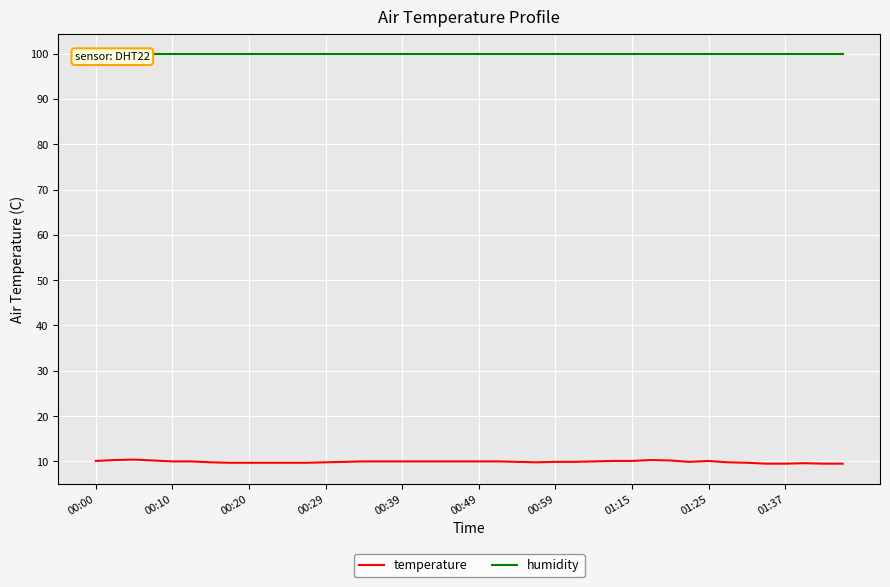

Reading left to right, what are all the values shown in this chart?

temperature: 10.1	10.3	10.4	10.2	10.0	10.0	9.8	9.7	9.7	9.7	9.7	9.7	9.8	9.9	10.0	10.0	10.0	10.0	10.0	10.0	10.0	10.0	9.9	9.8	9.9	9.9	10.0	10.1	10.1	10.3	10.2	9.9	10.1	9.8	9.7	9.5	9.5	9.6	9.5	9.5
humidity: 99.9	99.9	99.9	99.9	99.9	99.9	99.9	99.9	99.9	99.9	99.9	99.9	99.9	99.9	99.9	99.9	99.9	99.9	99.9	99.9	99.9	99.9	99.9	99.9	99.9	99.9	99.9	99.9	99.9	99.9	99.9	99.9	99.9	99.9	99.9	99.9	99.9	99.9	99.9	99.9